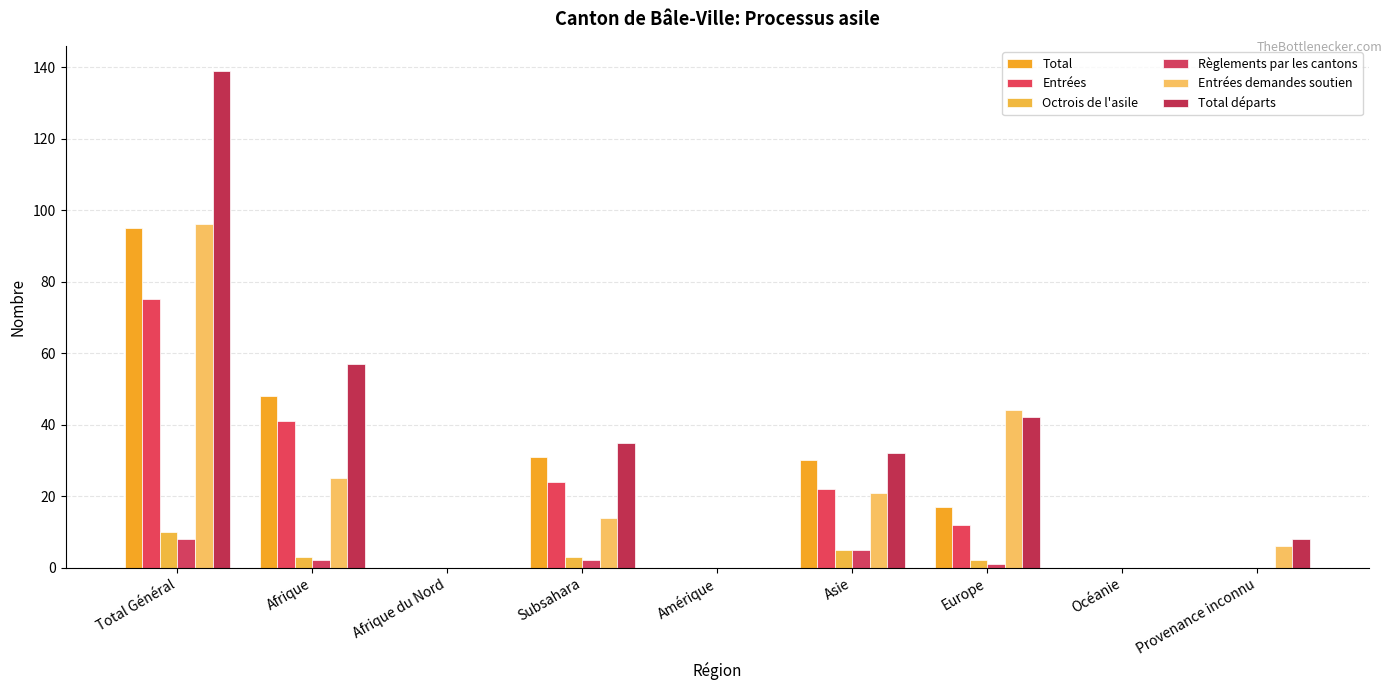

Reading right to left, what are all the values shown in this chart?

Total: Provenance inconnu=0	Océanie=0	Europe=17	Asie=30	Amérique=0	Subsahara=31	Afrique du Nord=0	Afrique=48	Total Général=95
Entrées: Provenance inconnu=0	Océanie=0	Europe=12	Asie=22	Amérique=0	Subsahara=24	Afrique du Nord=0	Afrique=41	Total Général=75
Octrois de l'asile: Provenance inconnu=0	Océanie=0	Europe=2	Asie=5	Amérique=0	Subsahara=3	Afrique du Nord=0	Afrique=3	Total Général=10
Règlements par les cantons: Provenance inconnu=0	Océanie=0	Europe=1	Asie=5	Amérique=0	Subsahara=2	Afrique du Nord=0	Afrique=2	Total Général=8
Entrées demandes soutien: Provenance inconnu=6	Océanie=0	Europe=44	Asie=21	Amérique=0	Subsahara=14	Afrique du Nord=0	Afrique=25	Total Général=96
Total départs: Provenance inconnu=8	Océanie=0	Europe=42	Asie=32	Amérique=0	Subsahara=35	Afrique du Nord=0	Afrique=57	Total Général=139